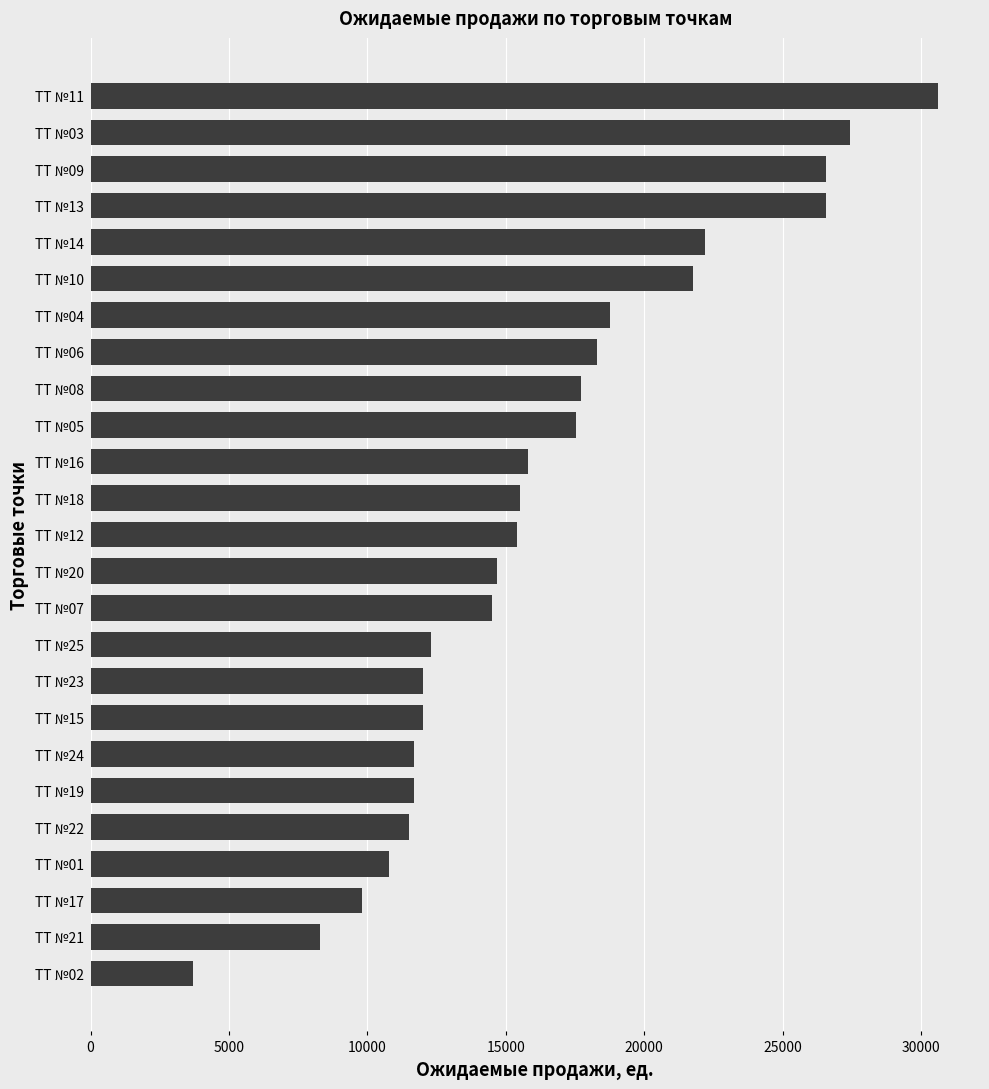

The value at ТТ №20 is 8885. True or false?

False